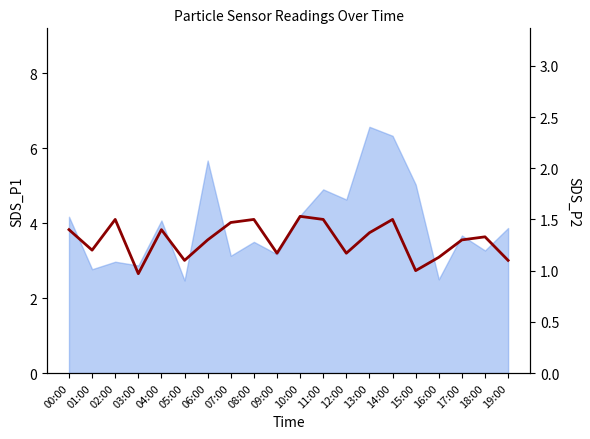

True or false: there are more than 2 points higher than both neighbors.

True